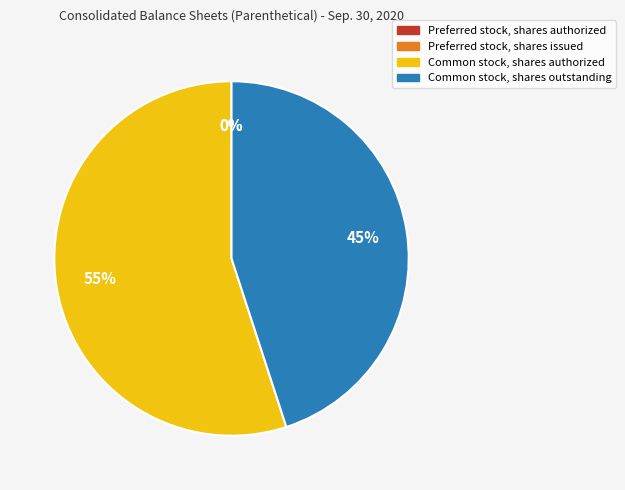

To the nearest percent, what portion does Common stock, shares authorized represent?

55%